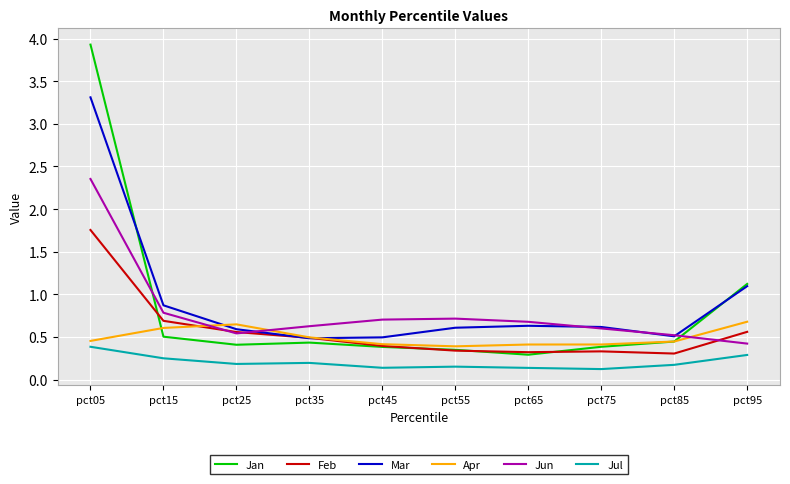

At which label does Mar reach its peak?

pct05